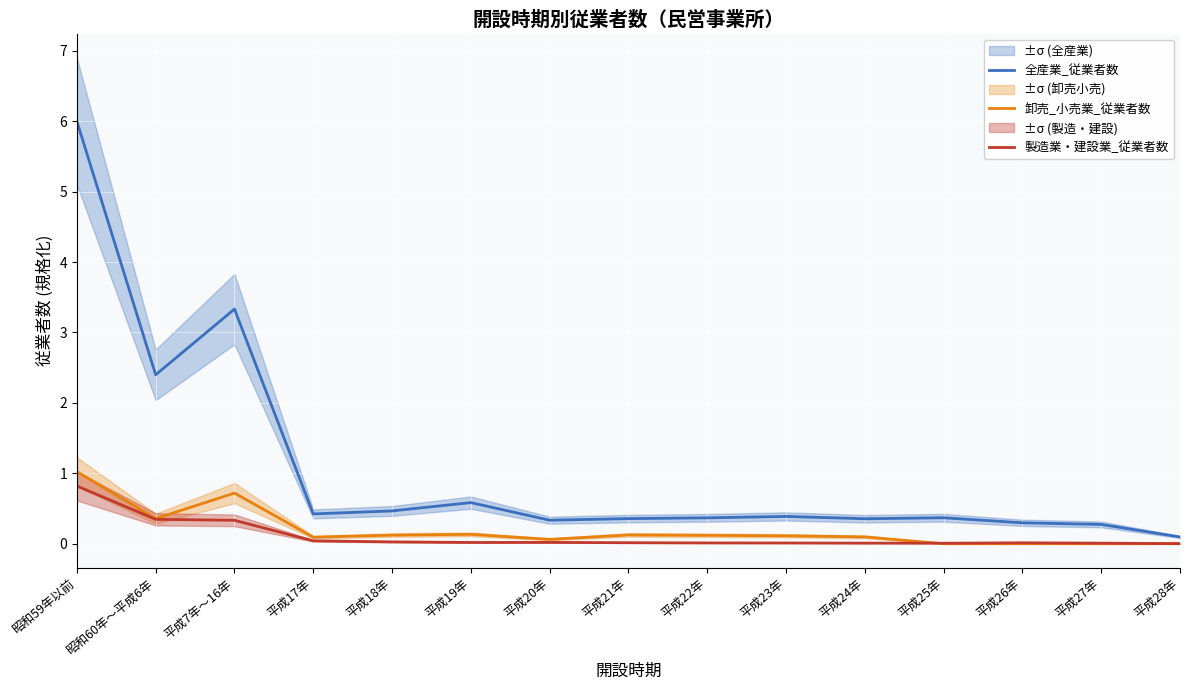

What is the difference between the highest and lowest values at 昭和59年以前?

5.2